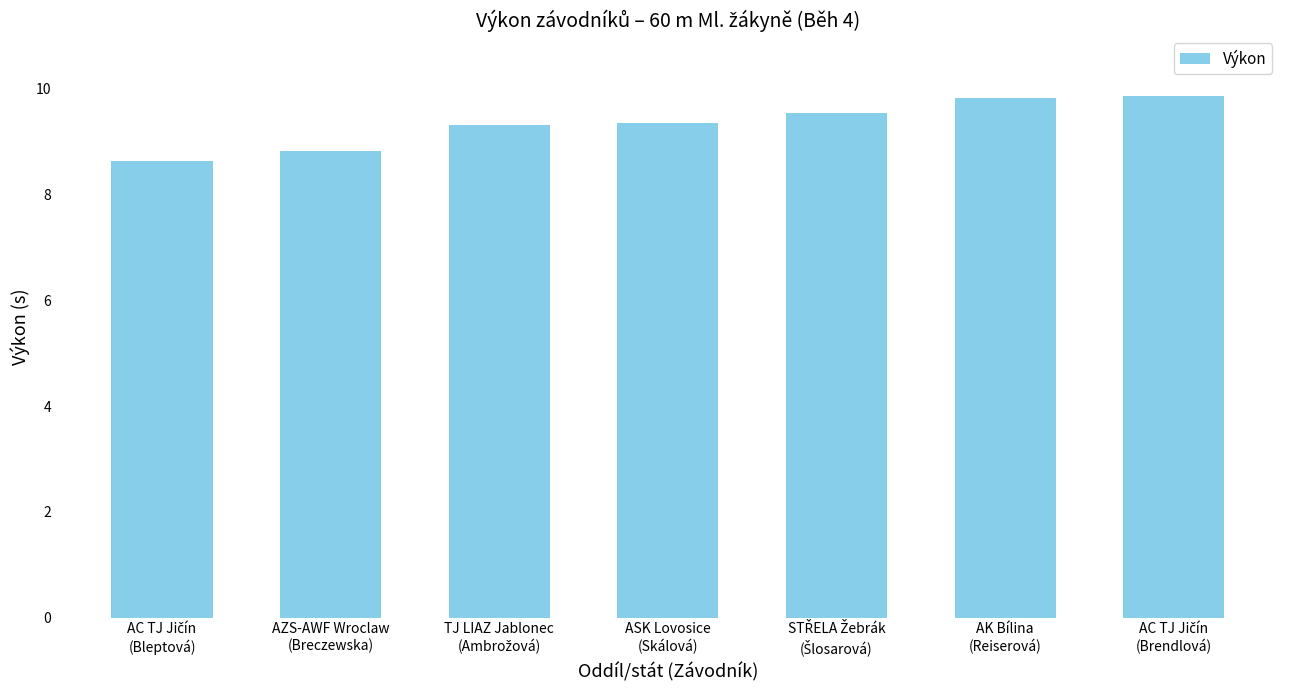

How many bars are there in total?

7